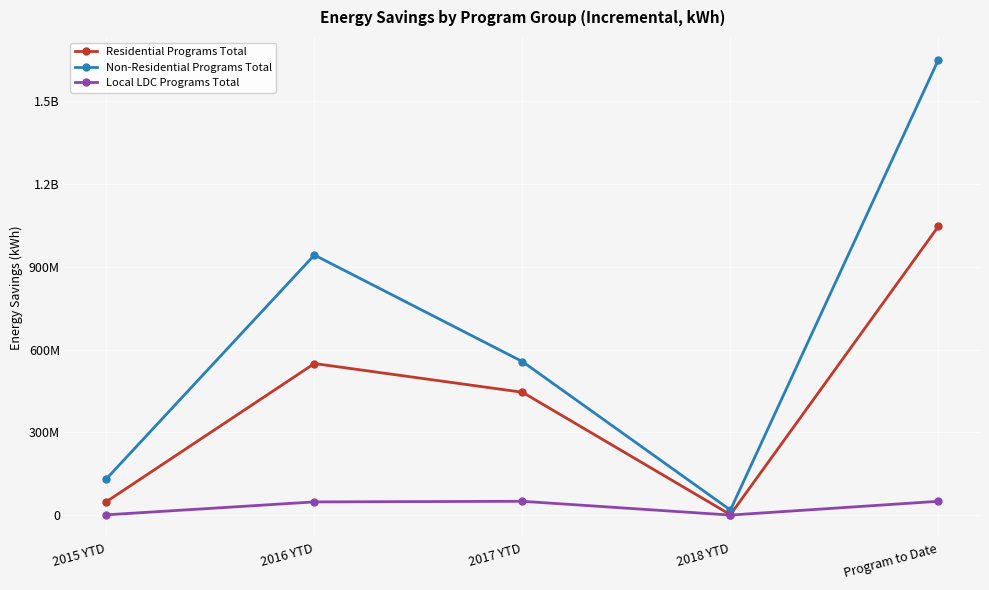

Is it true that Local LDC Programs Total equals 1539789.4 at 2015 YTD?

True